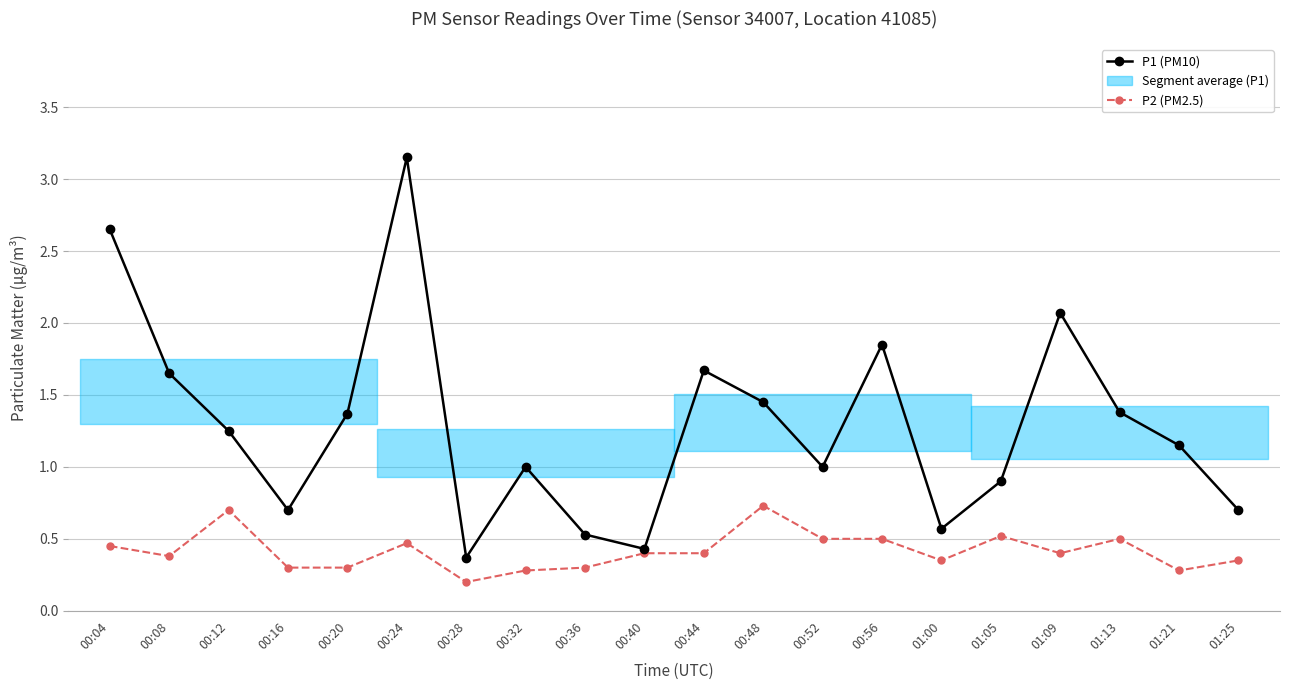

What is the value of the P2 (PM2.5) point at the 9th from the left?

0.3